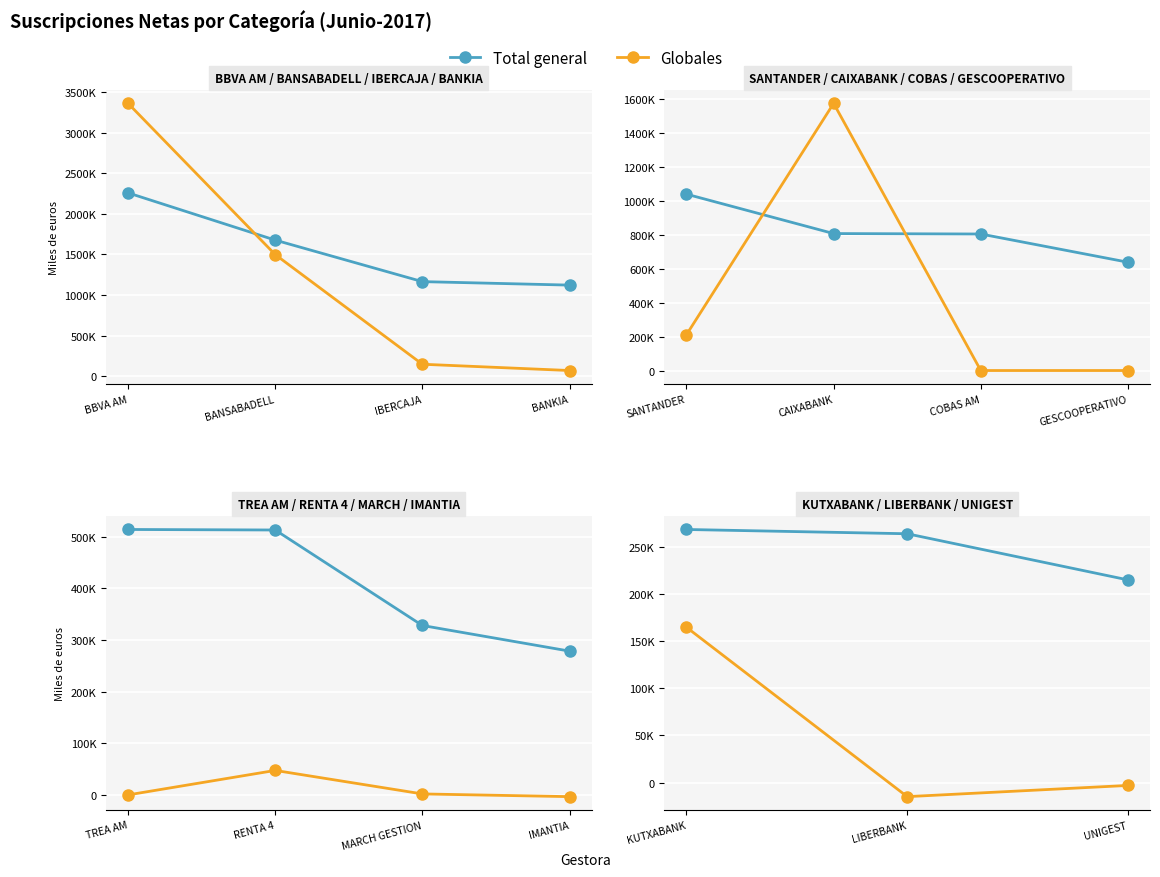

How many data points does each series have?

3